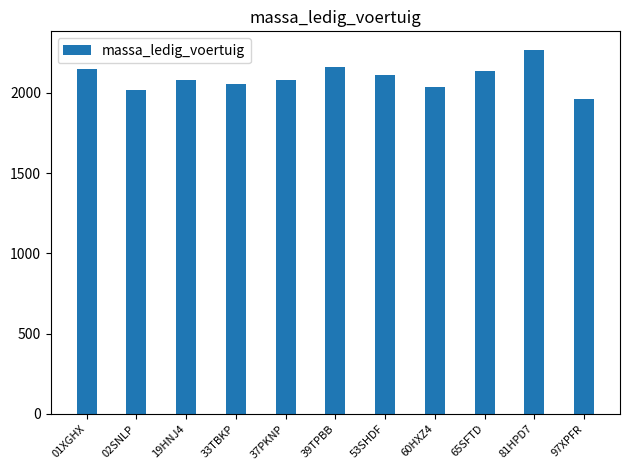

What is the approximate value at 60HXZ4, to the nearest 5?

2035